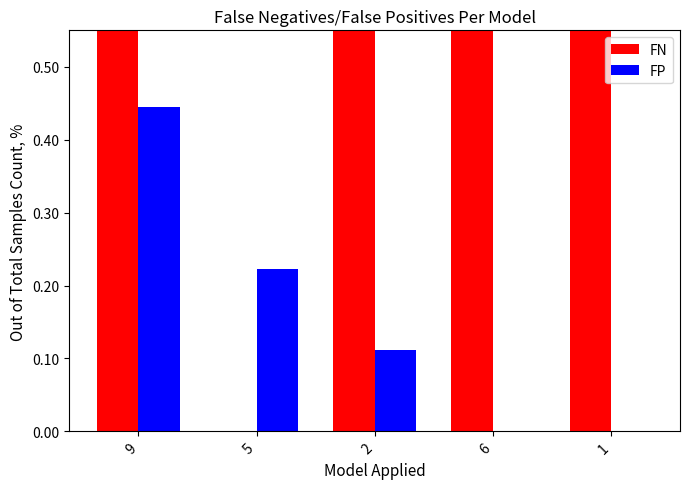

At which category is the sum across all series the highest?

9